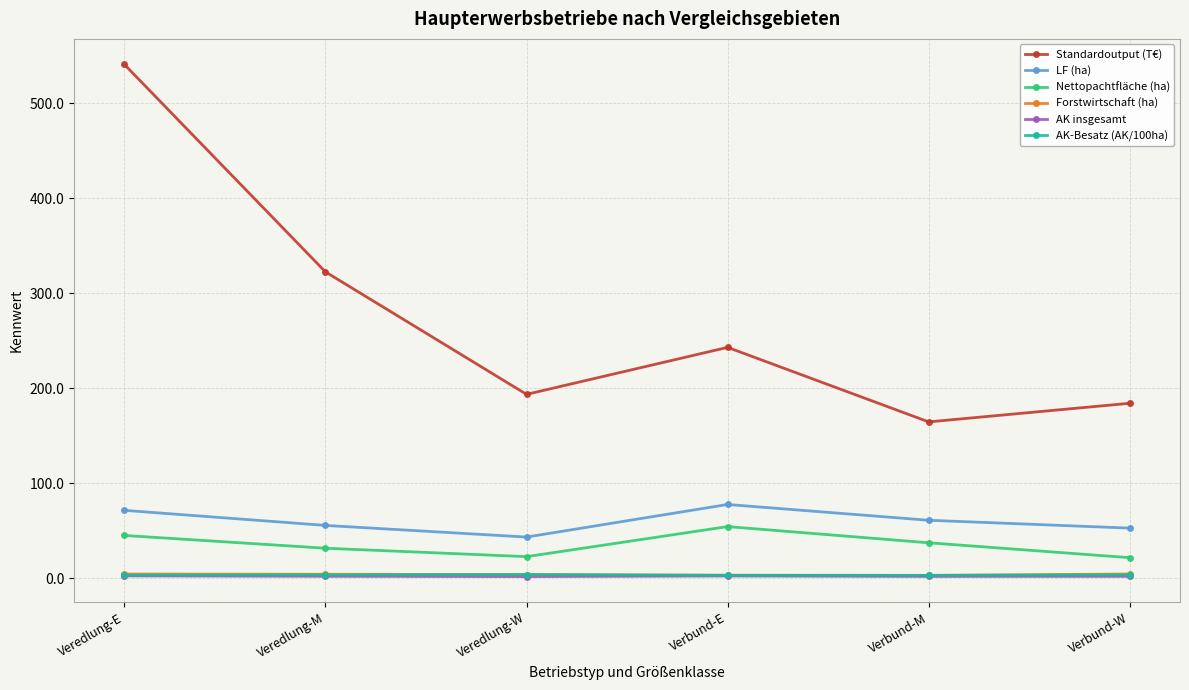

At which category is the sum across all series the highest?

Veredlung-E